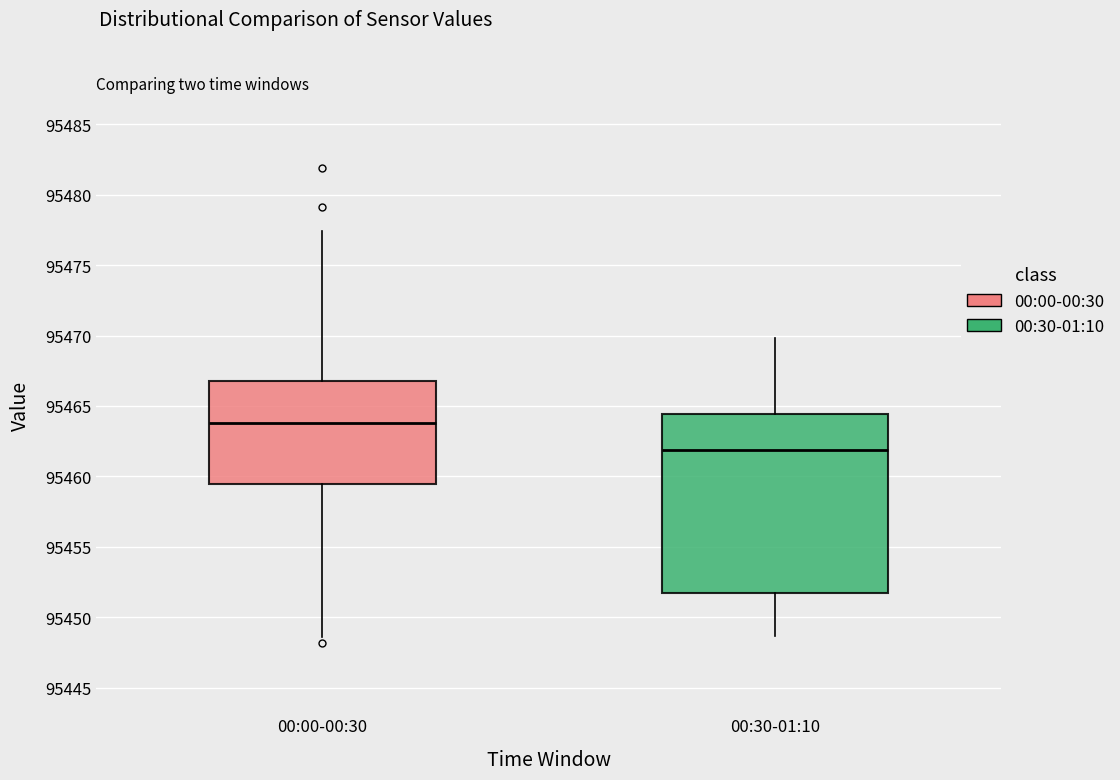

Reading left to right, transcribe this box plot: for each box, give where its median line is, the range the box spans, and where its two whiskers end, as read against the y-axis. The values are not printed on the chart, so give them approximately, as read against the axis.

00:00-00:30: median 95464.0, box 95459.5 to 95467.0, whiskers 95448.5 to 95477.5
00:30-01:10: median 95462.0, box 95451.5 to 95464.5, whiskers 95448.5 to 95470.0